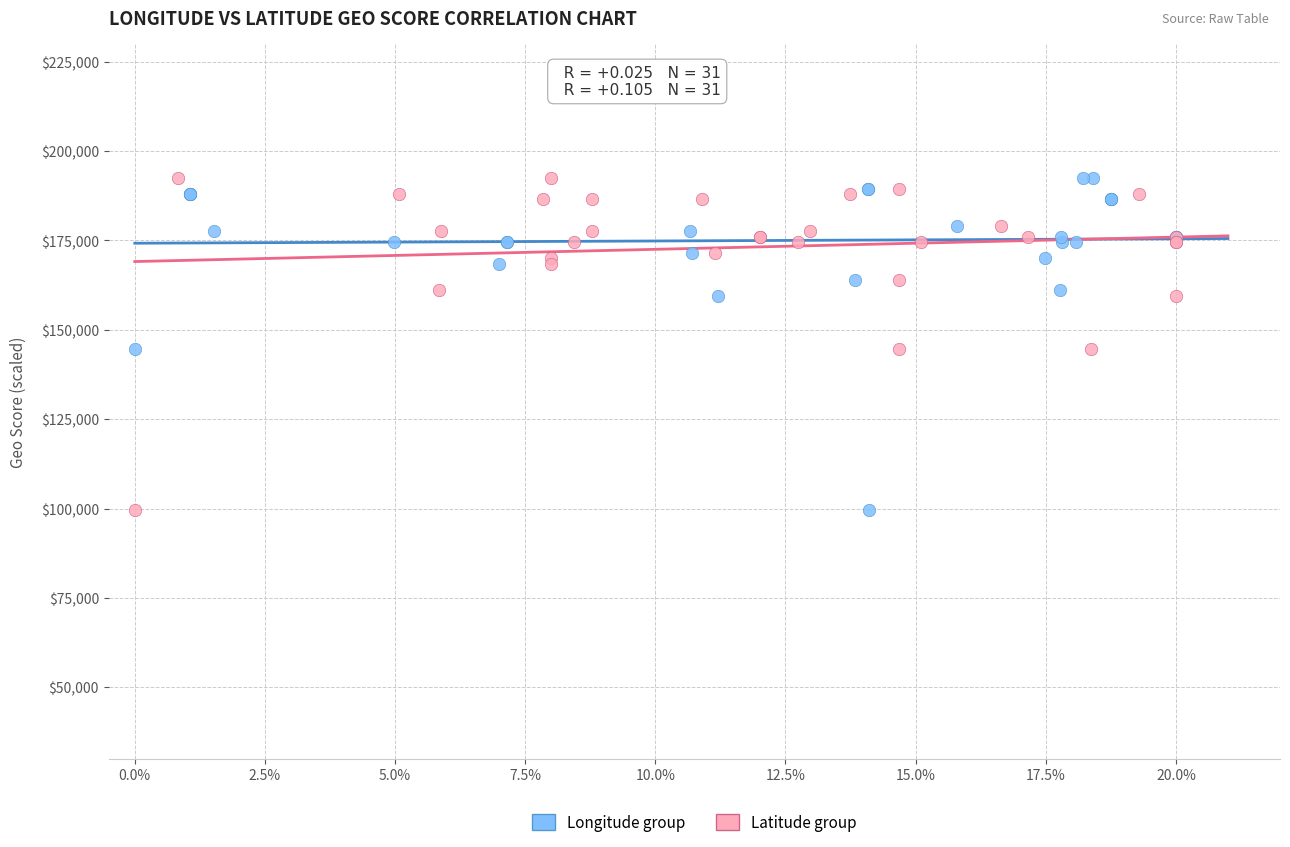

What are all the series names shown in the legend?

Longitude group, Latitude group